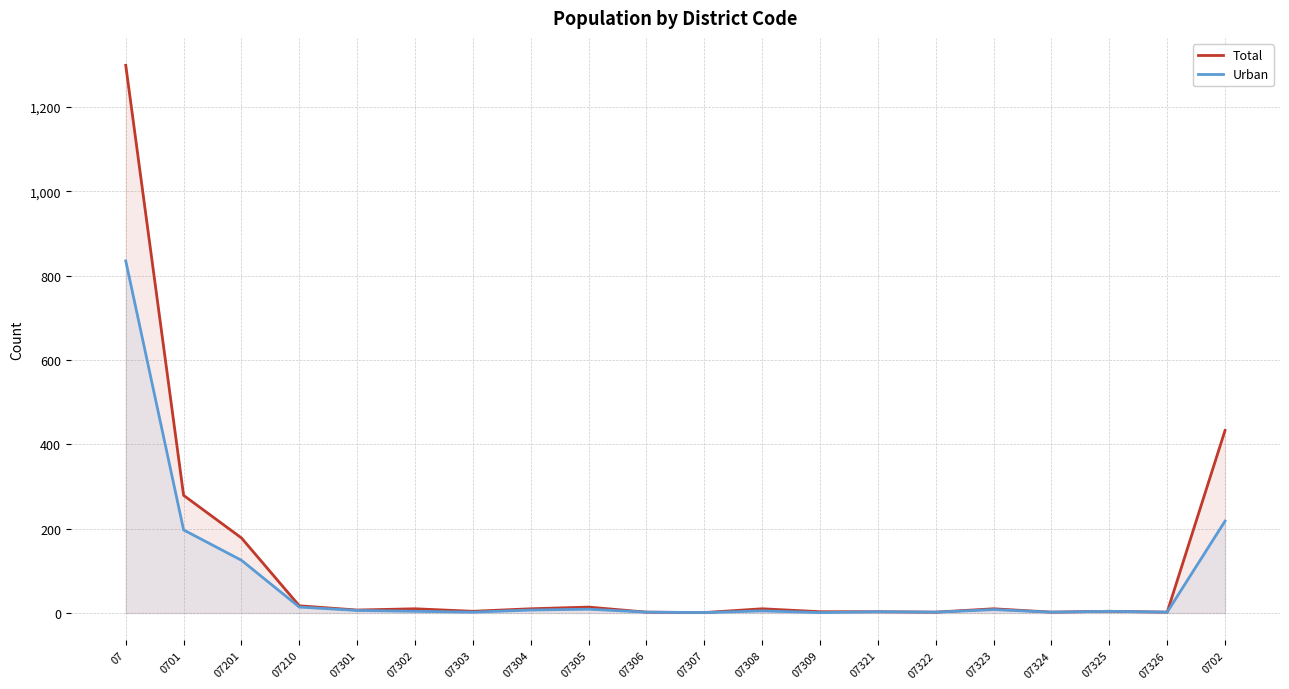

At which category does Total reach its first local peak?

07302